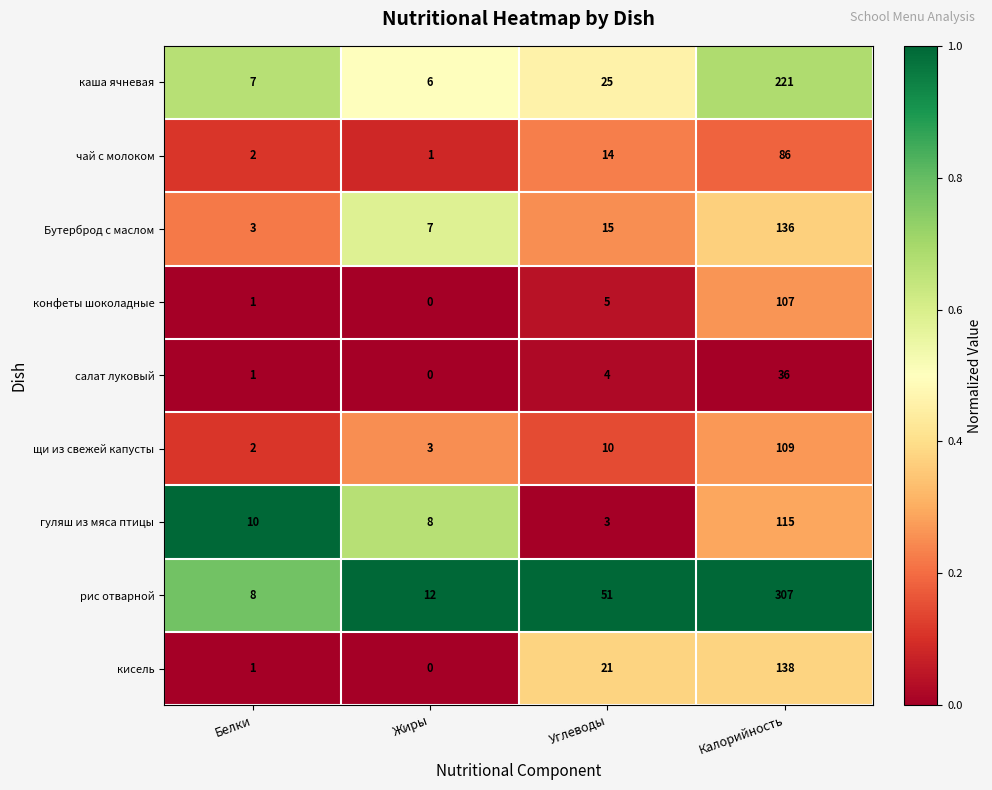

Rank the series by their maximum value, from lowest to highest.

салат луковый, чай с молоком, конфеты шоколадные, щи из свежей капусты, гуляш из мяса птицы, Бутерброд с маслом, кисель, каша ячневая, рис отварной